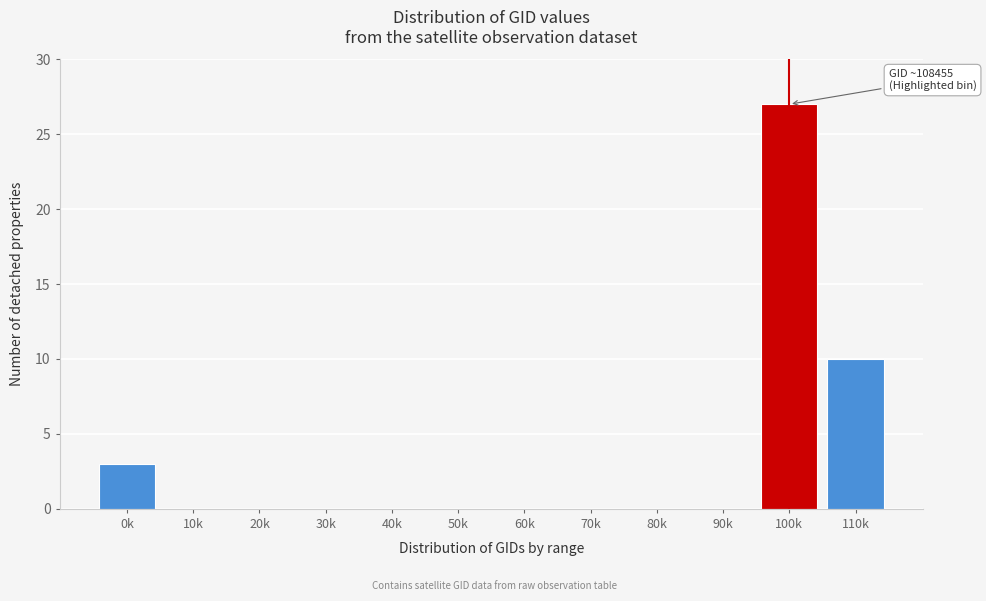

Reading left to right, what are all the values shown in this chart?

0k=3	10k=0	20k=0	30k=0	40k=0	50k=0	60k=0	70k=0	80k=0	90k=0	100k=27	110k=10